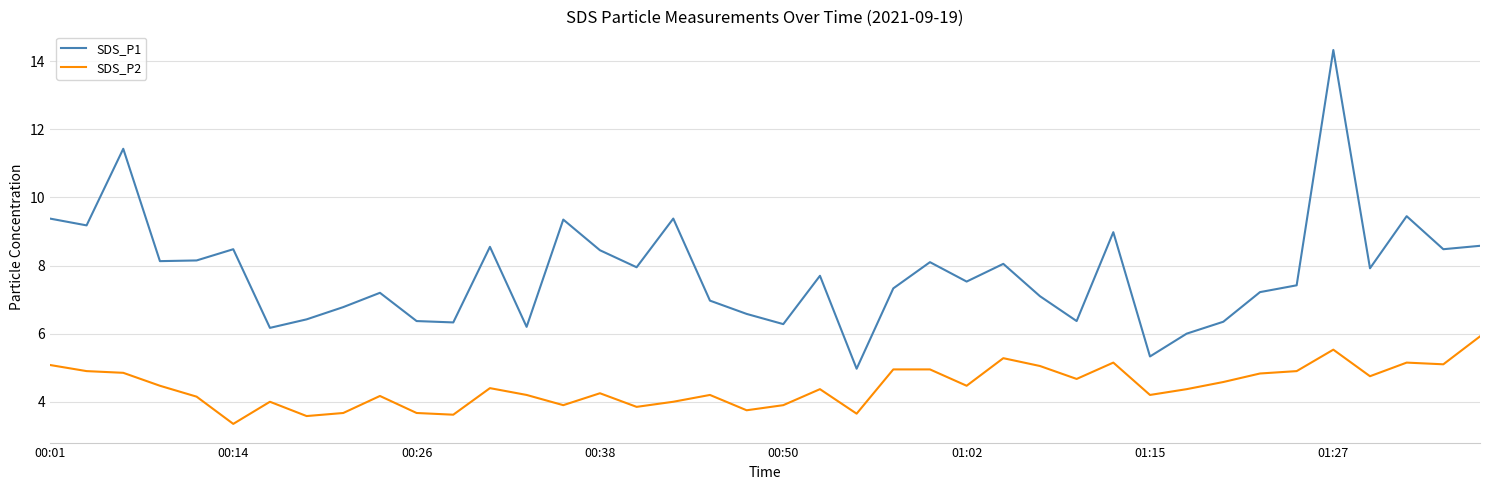

Which series has the largest range (max minus min)?

SDS_P1